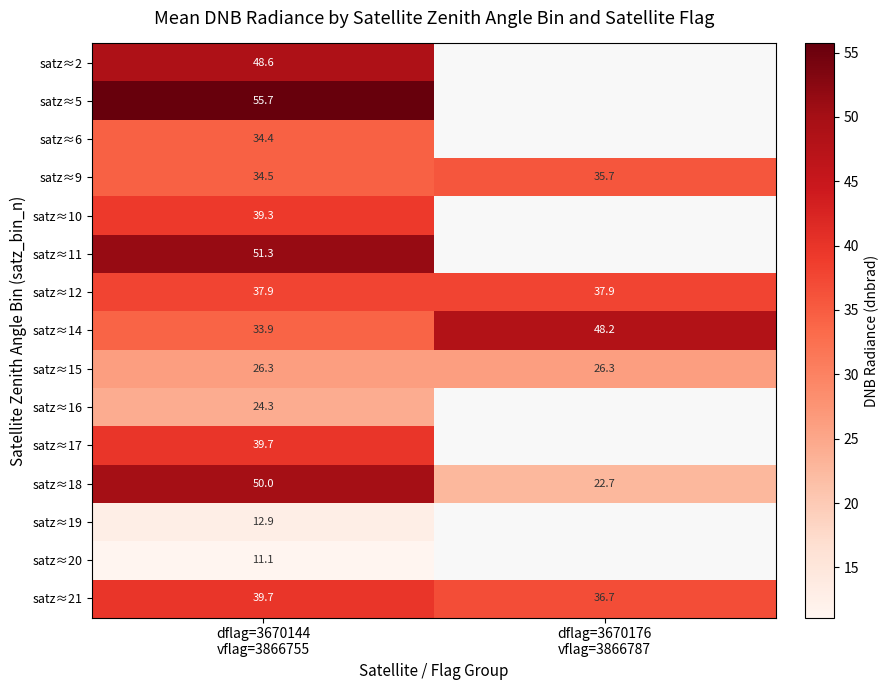

The value of satz≈21 at dflag=3670144 vflag=3866755 is 39.7. True or false?

True